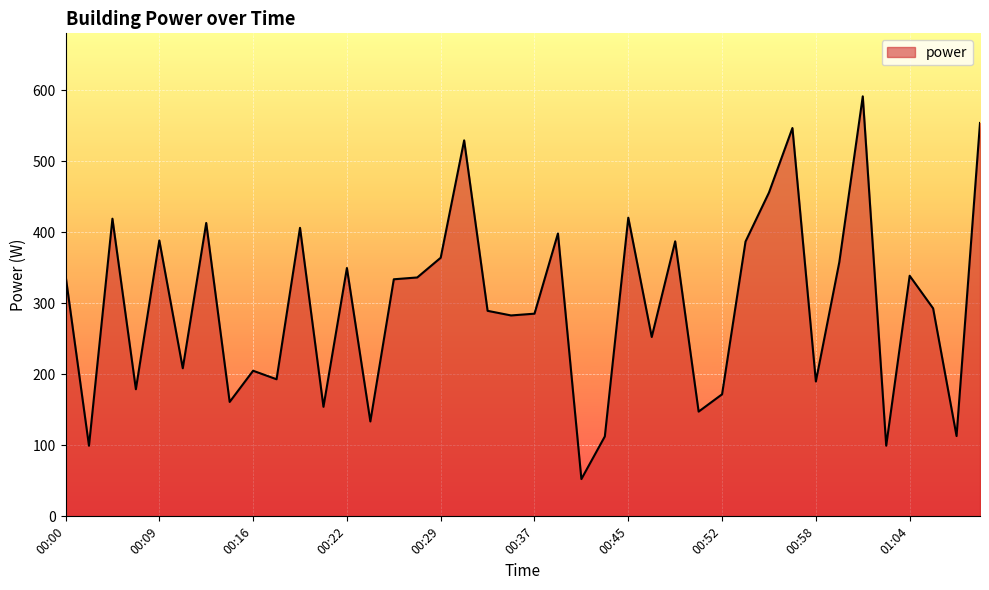

How many categories are shown in the chart?

40